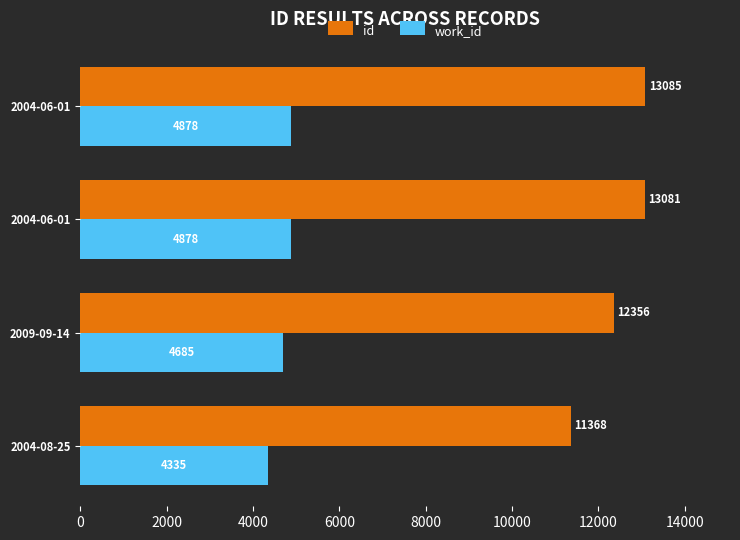

Reading right to left, transcribe all the data shown in this chart.

id: 13085	13081	12356	11368
work_id: 4878	4878	4685	4335